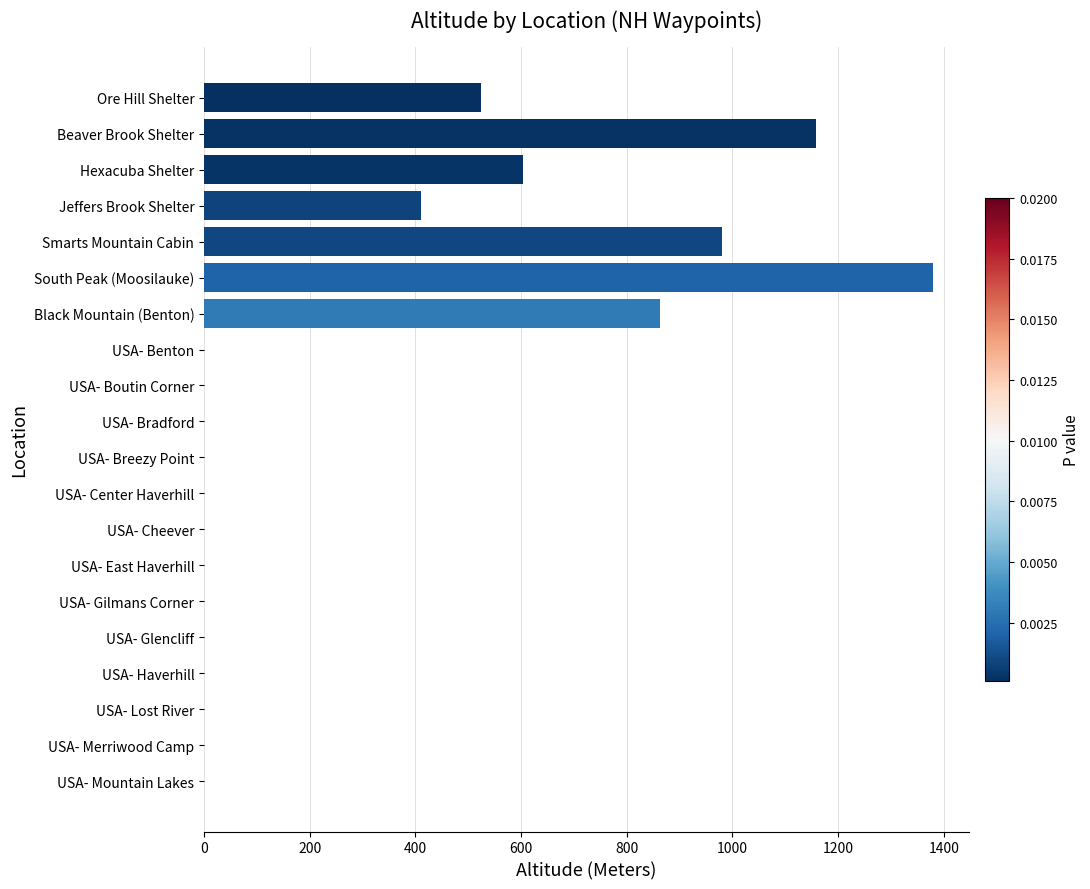

At which label is the value closest to 689?

Hexacuba Shelter